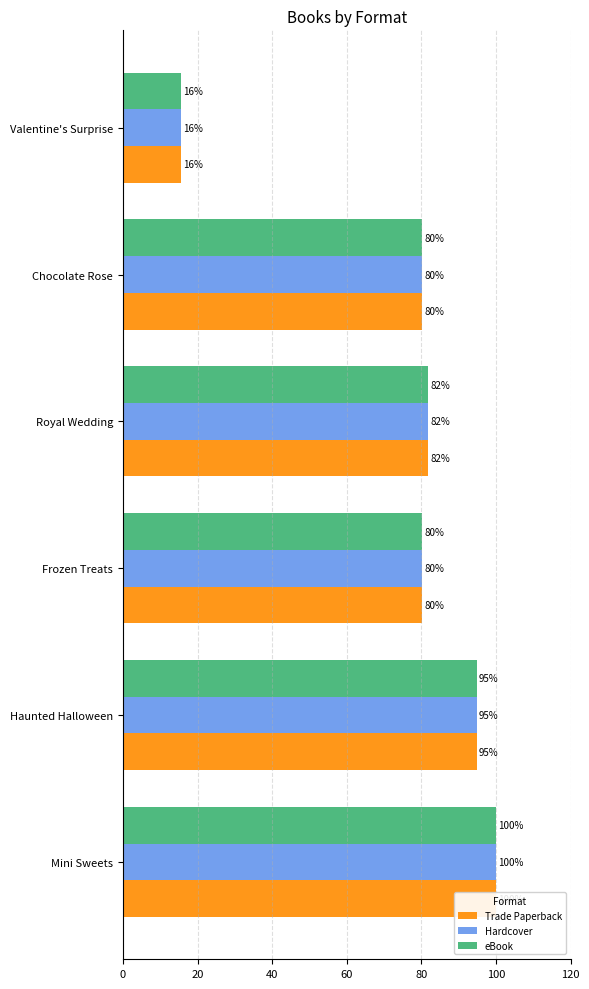

Reading left to right, extract all data points from this chart.

Trade Paperback: 100.0	94.8	80.2	81.8	80.2	15.6
Hardcover: 100.0	94.8	80.2	81.8	80.2	15.6
eBook: 100.0	94.8	80.2	81.8	80.2	15.6